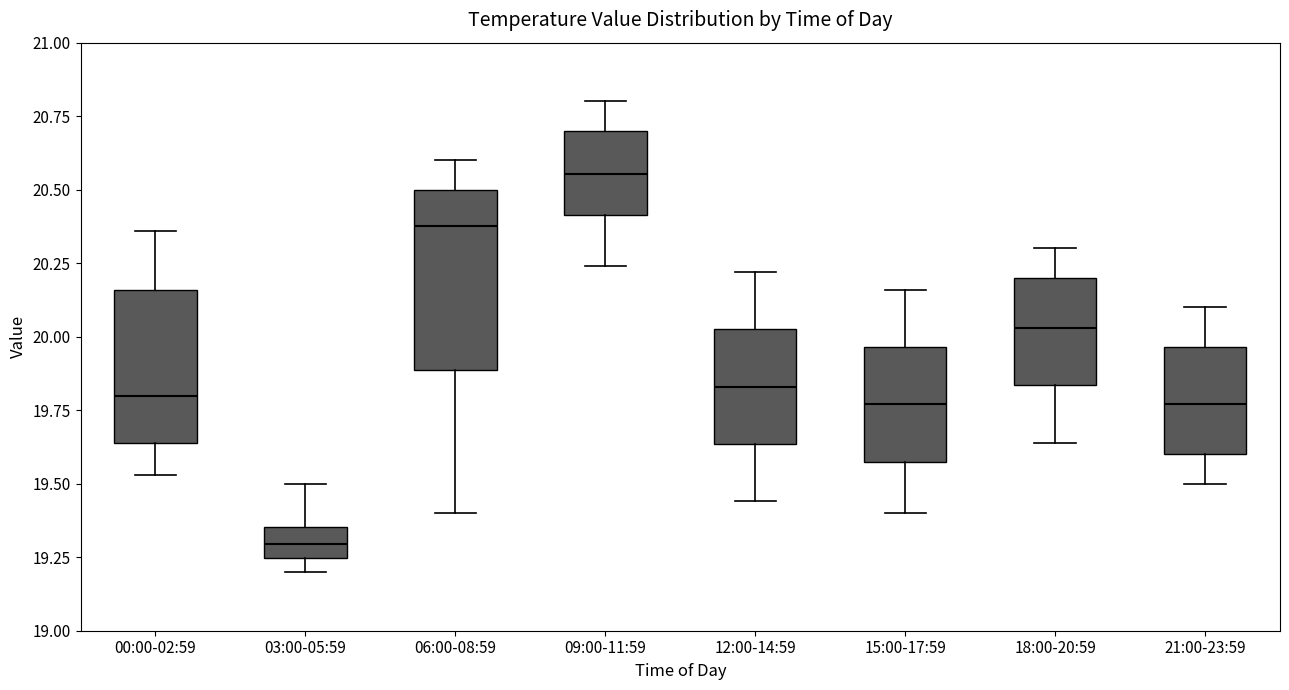

Reading left to right, transcribe this box plot: for each box, give where its median line is, the range the box spans, and where its two whiskers end, as read against the y-axis. The values are not printed on the chart, so give them approximately, as read against the axis.

00:00-02:59: median 19.80, box 19.65 to 20.15, whiskers 19.55 to 20.35
03:00-05:59: median 19.30, box 19.25 to 19.35, whiskers 19.20 to 19.50
06:00-08:59: median 20.40, box 19.90 to 20.50, whiskers 19.40 to 20.60
09:00-11:59: median 20.55, box 20.40 to 20.70, whiskers 20.25 to 20.80
12:00-14:59: median 19.85, box 19.65 to 20.05, whiskers 19.45 to 20.20
15:00-17:59: median 19.75, box 19.60 to 19.95, whiskers 19.40 to 20.15
18:00-20:59: median 20.05, box 19.85 to 20.20, whiskers 19.65 to 20.30
21:00-23:59: median 19.75, box 19.60 to 19.95, whiskers 19.50 to 20.10